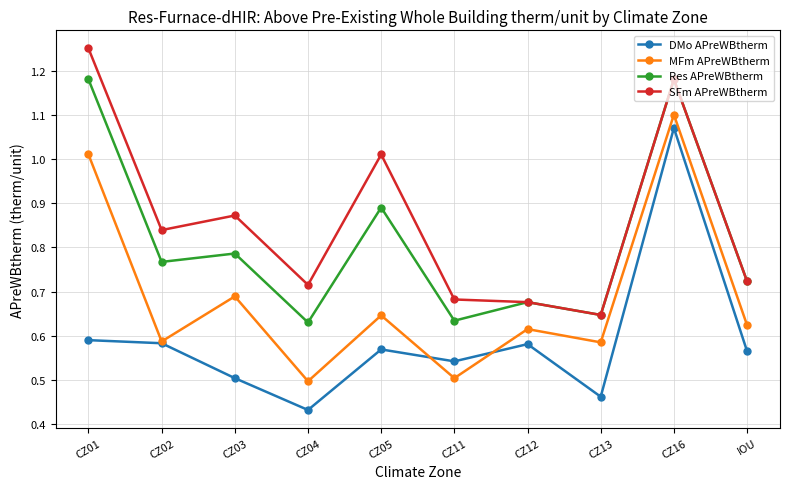

The value of DMo APreWBtherm at CZ01 is 0.8. True or false?

False